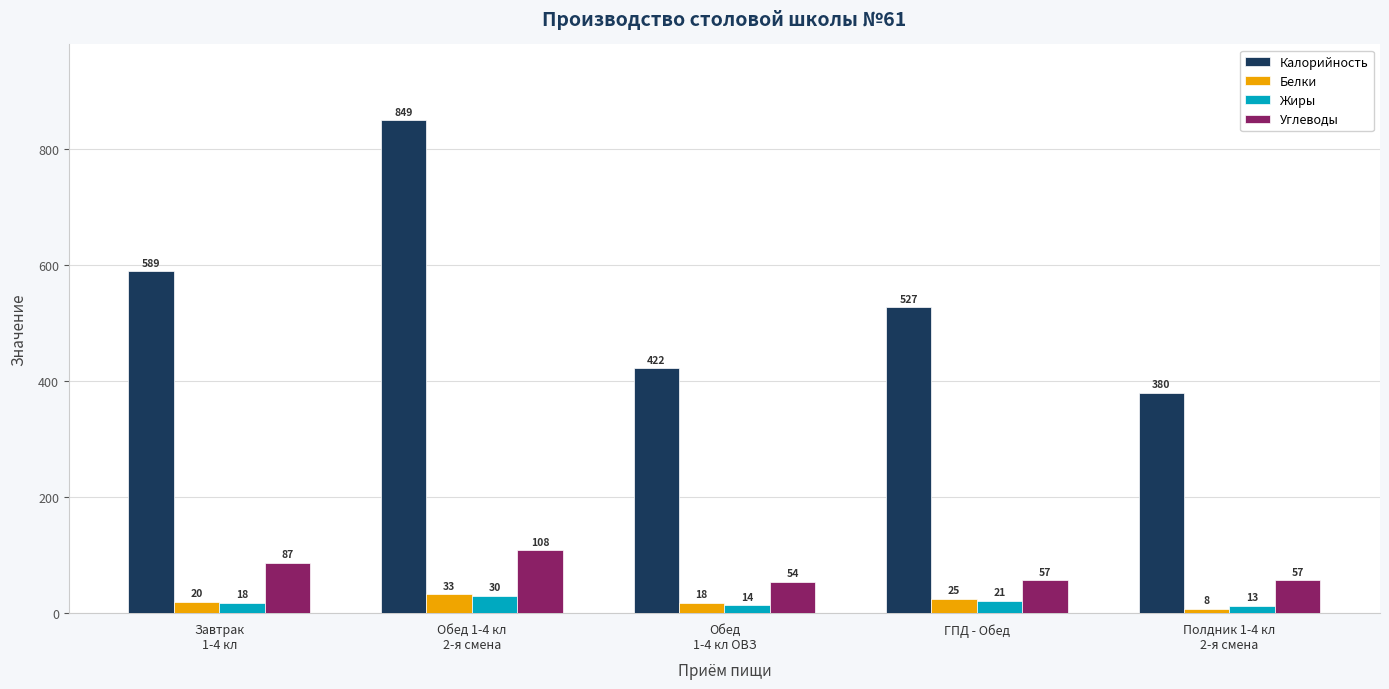

Is the value of Углеводы at Полдник 1-4 кл
2-я смена greater than the value of Калорийность at Обед
1-4 кл ОВЗ?

No